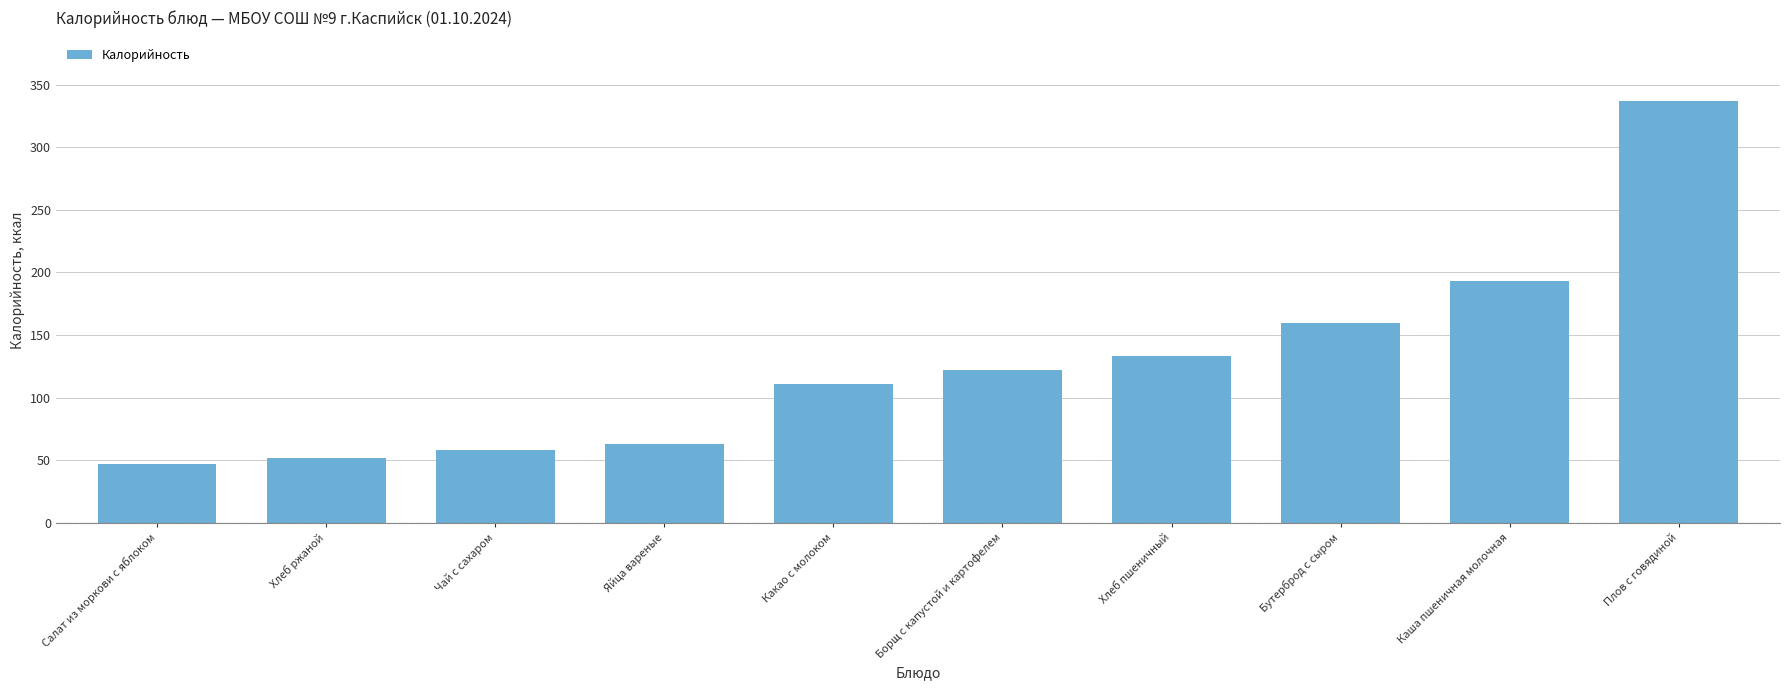

Reading right to left, what are all the values shown in this chart?

Плов с говядиной=337	Каша пшеничная молочная=193	Бутерброд с сыром=160	Хлеб пшеничный=133	Борщ с капустой и картофелем=122	Какао с молоком=111	Яйца вареные=63	Чай с сахаром=58	Хлеб ржаной=52	Салат из моркови с яблоком=47